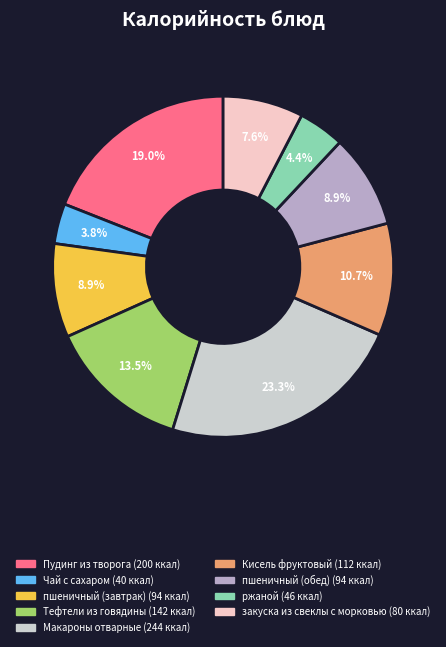

How many segments does this pie chart have?

9